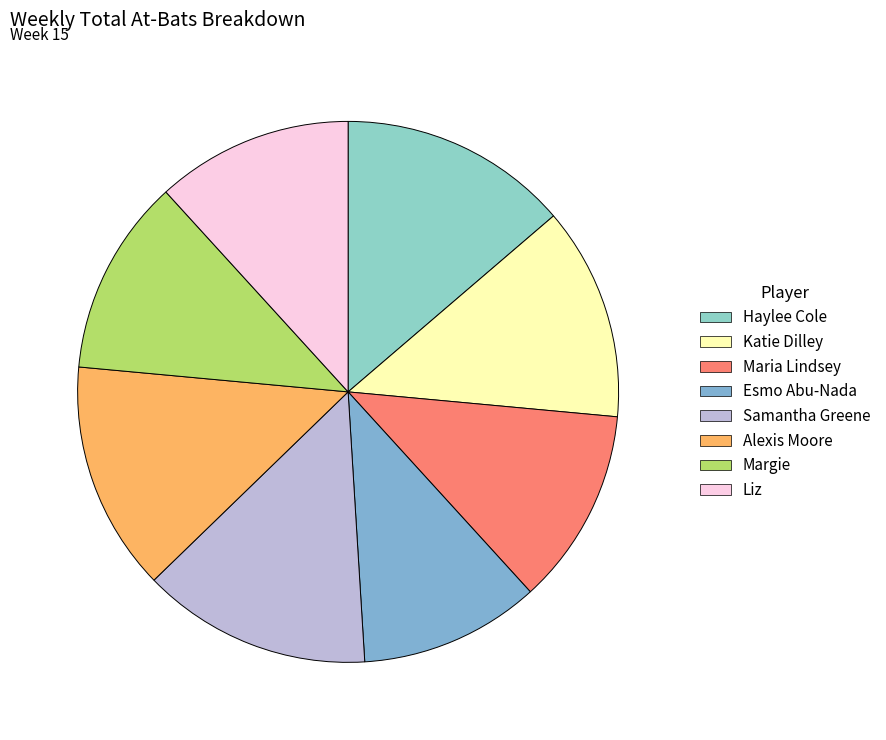

How many segments does this pie chart have?

8